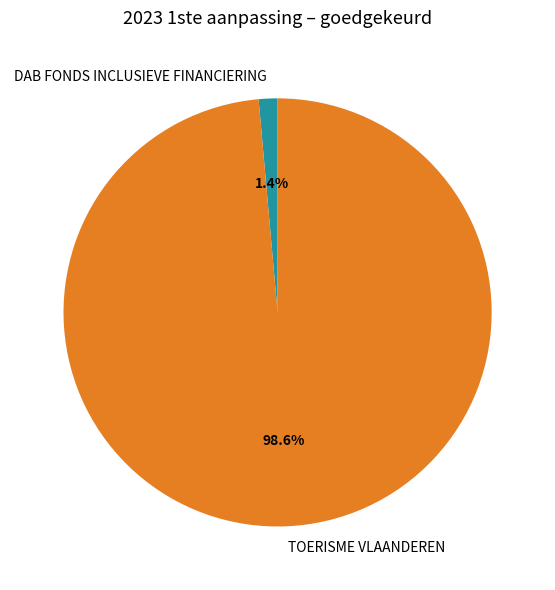

Is it true that TOERISME VLAANDEREN is 99% of the pie?

True